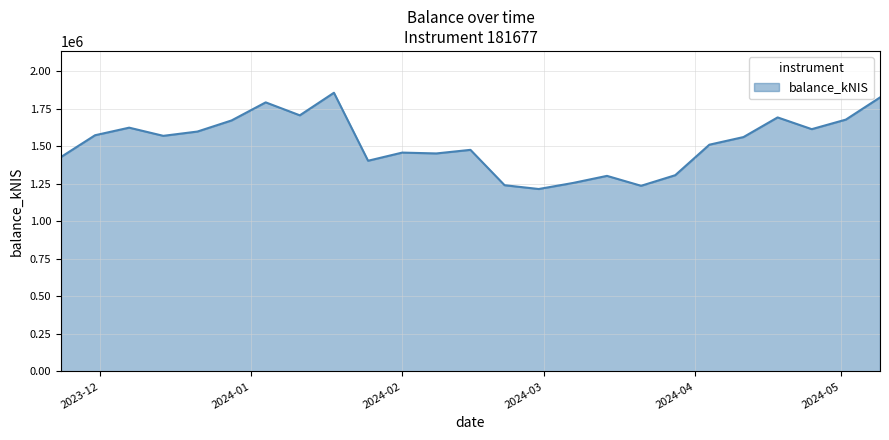

What is the smallest value displayed?

1215003.4